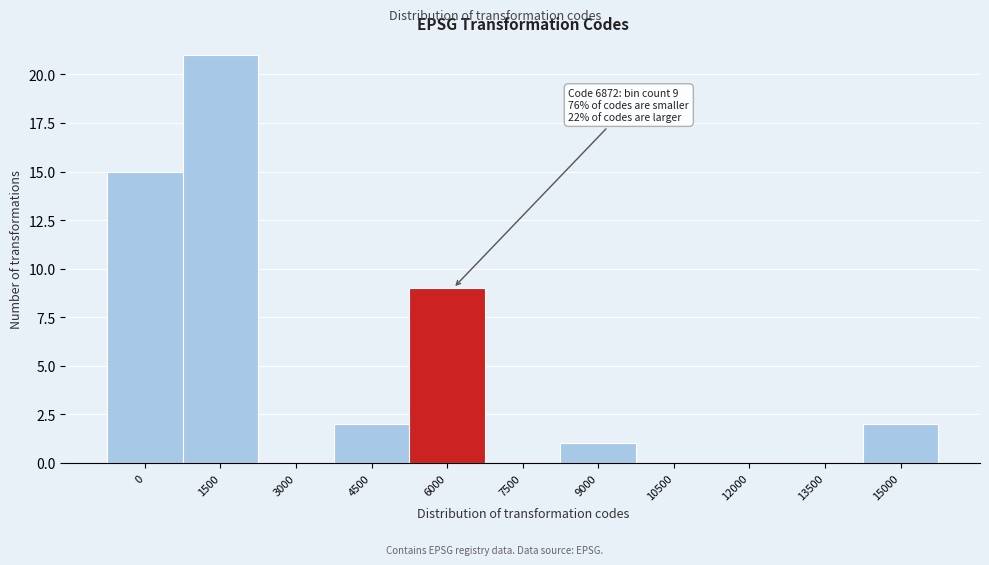

Reading left to right, what are all the values shown in this chart?

0=15	1500=21	3000=0	4500=2	6000=9	7500=0	9000=1	10500=0	12000=0	13500=0	15000=2